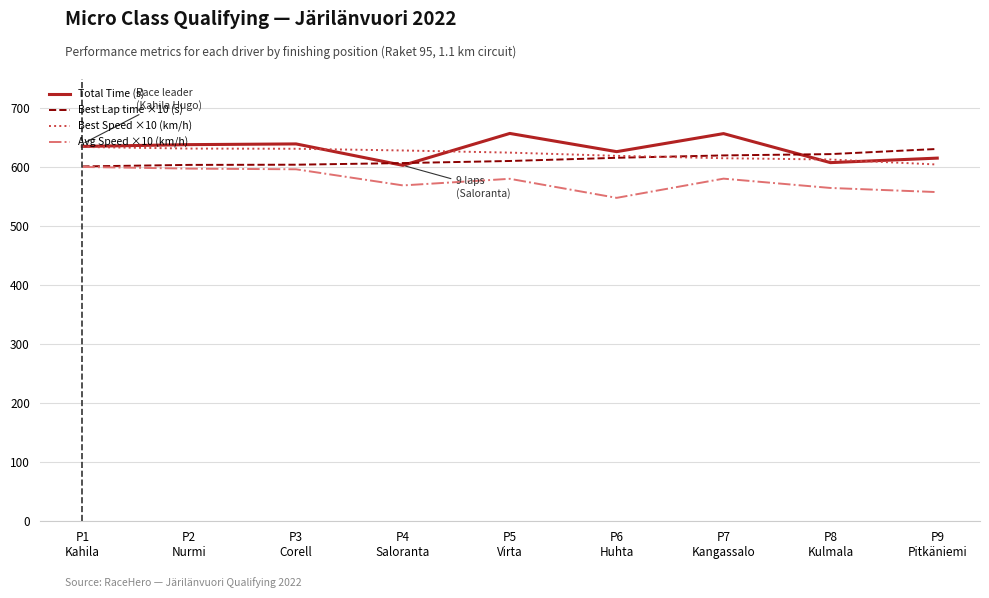

True or false: Best Speed ×10 (km/h) has a value of 970.9 at P4
Saloranta.

False